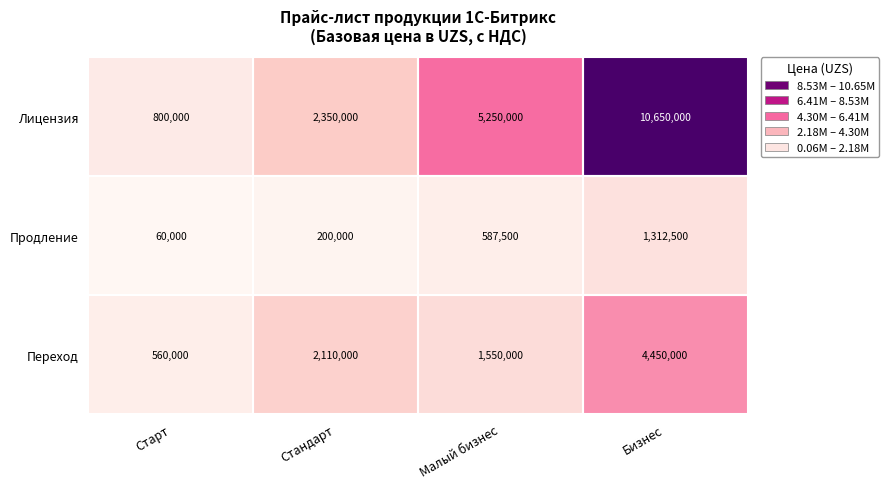

What is the smallest value displayed?

60000